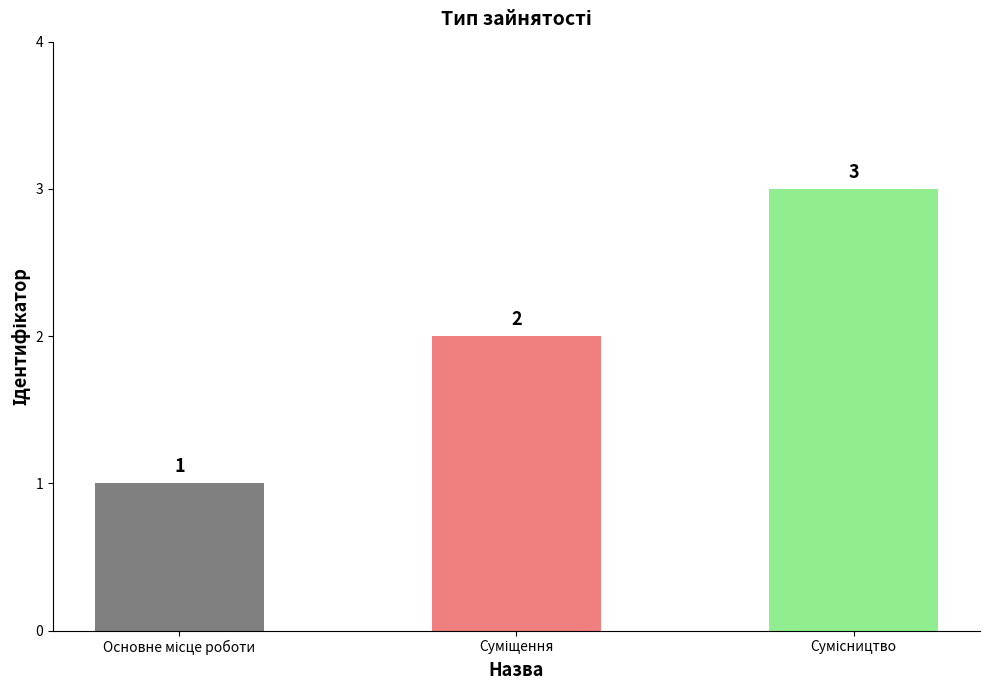

What is the maximum value shown in the chart?

3